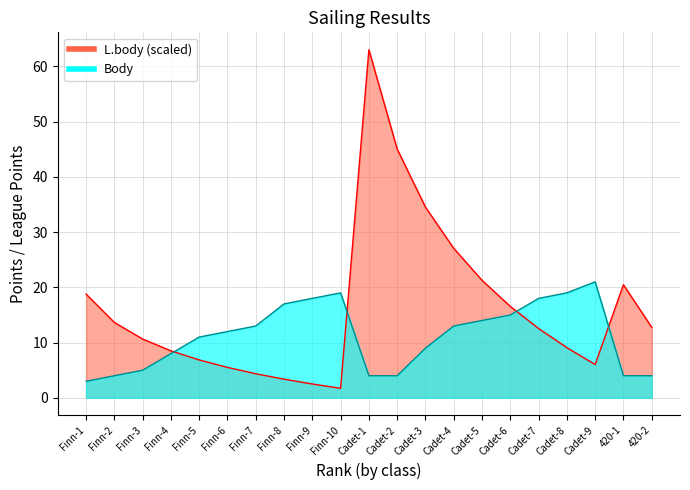

What is the value of the L.body point at the 9th from the left?

2.5